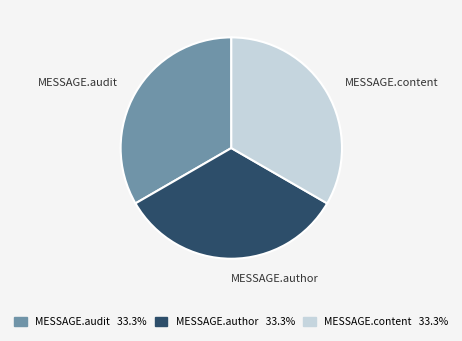

Approximately how many times larger is the value at MESSAGE.author compared to MESSAGE.content?

1.0